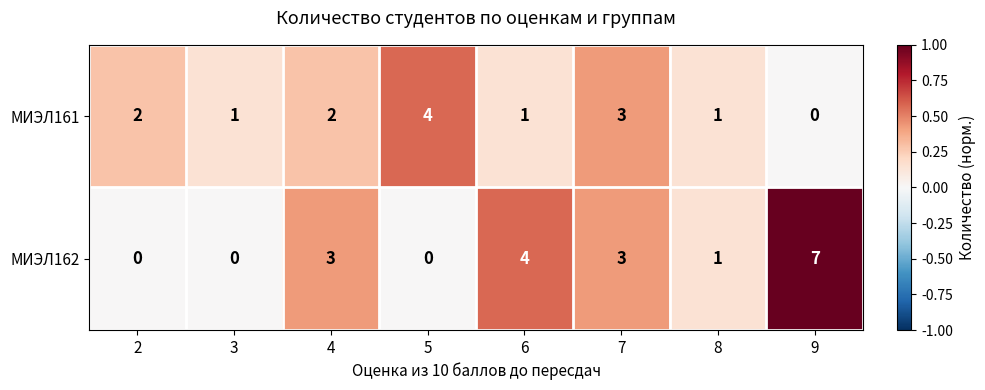

Which series has the largest total across all categories?

МИЭЛ162